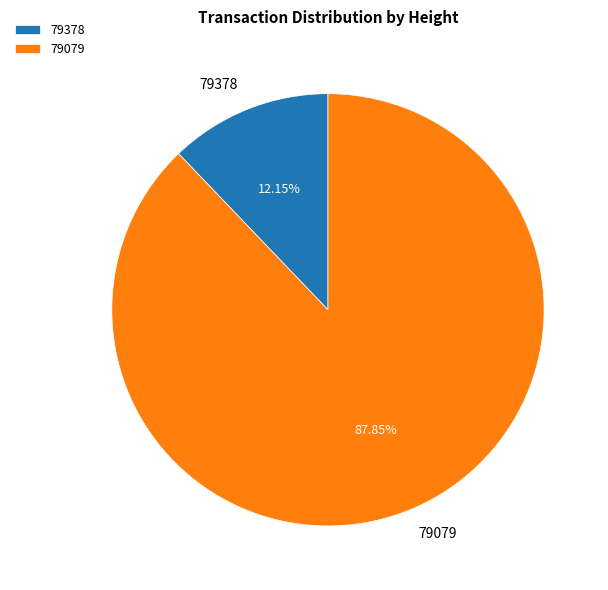

Is it true that 79378 is 25% of the pie?

False